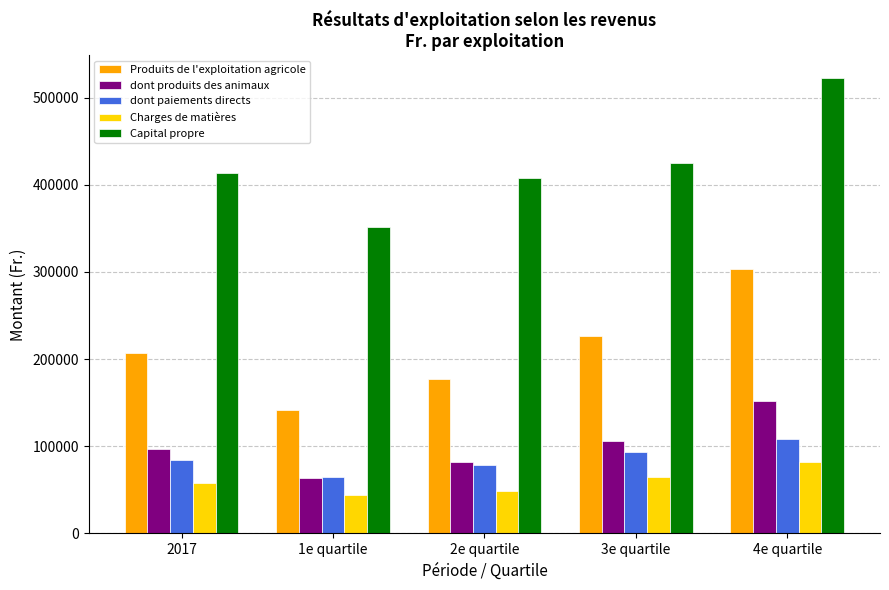

How many values in the dont paiements directs series are below 84431?

2